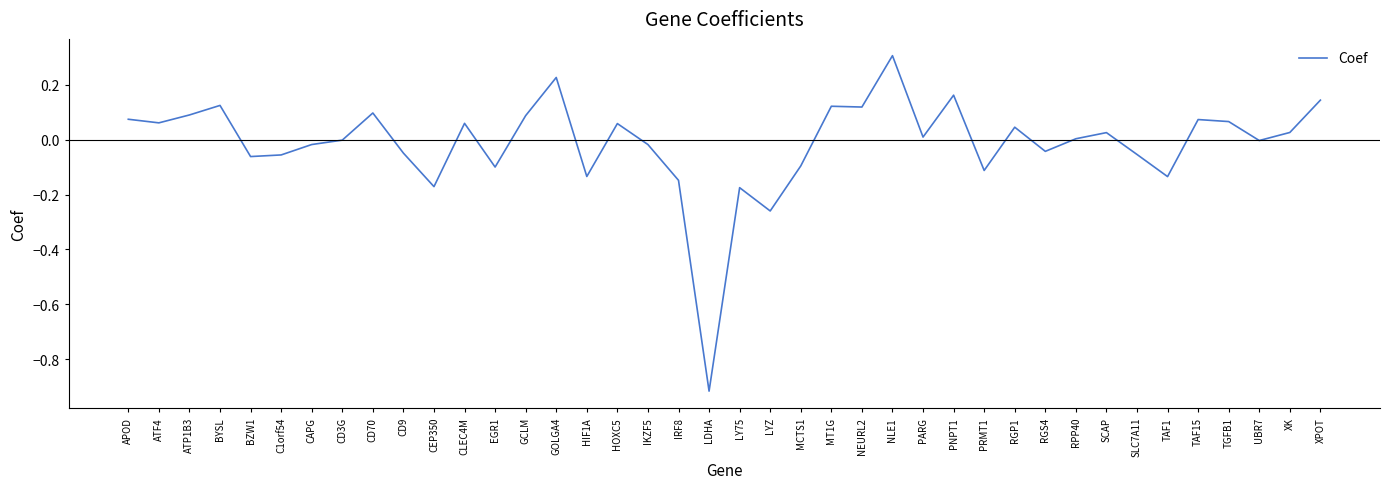

Which category has the highest value across all series?

NLE1